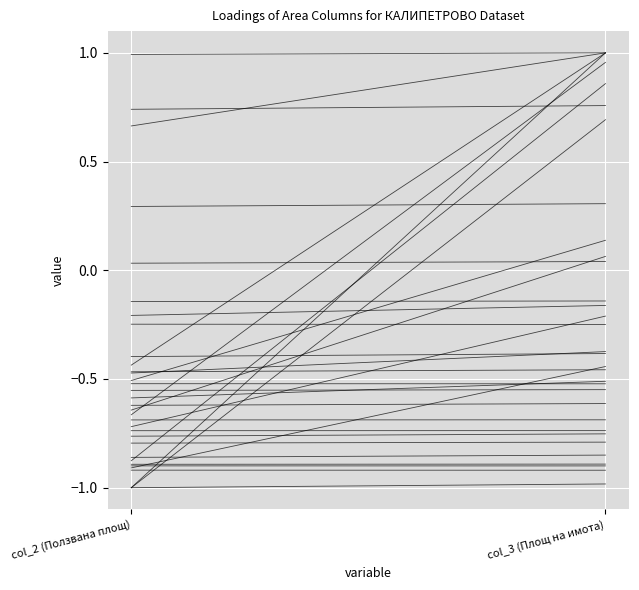

What are all the series names shown in the legend?

АГРО-НИКОЛОВИ ООД, АГРА 2000 ООД, ЗК ЗЛАТНО ЗЪРНО, ДОБРУДЖАНСКА ЗЕМЯ ООД